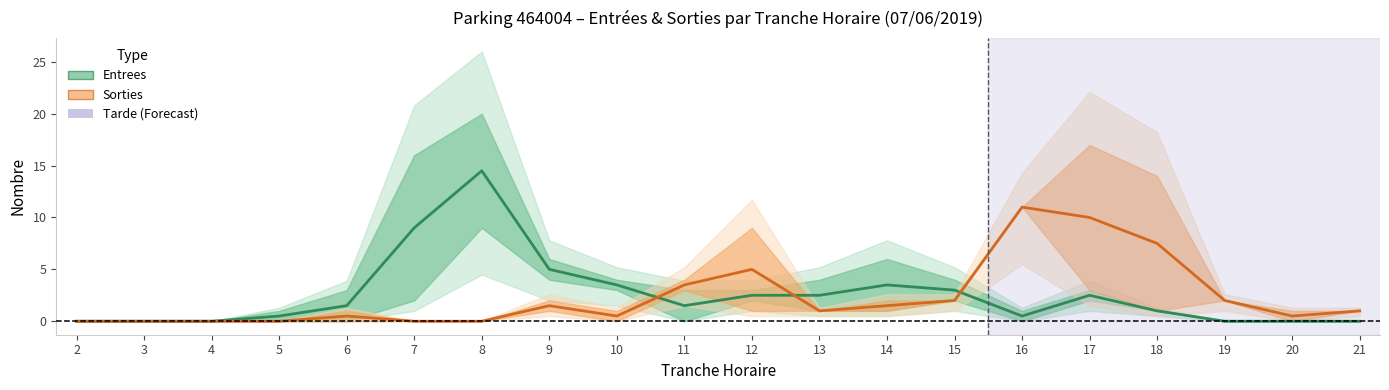

After their last crossing, which series has the higher values: Sorties (centre) or Entrees (centre)?

Sorties (centre)